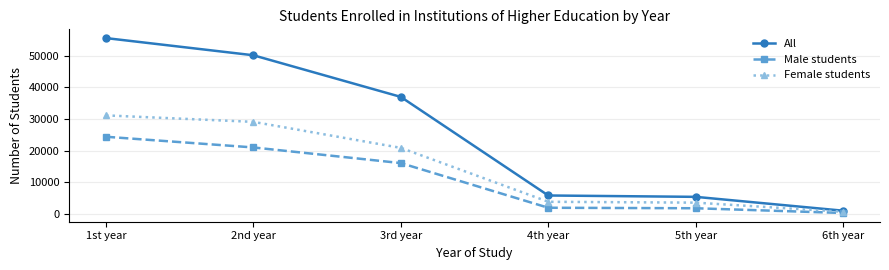

Does the chart have visible grid lines?

Yes